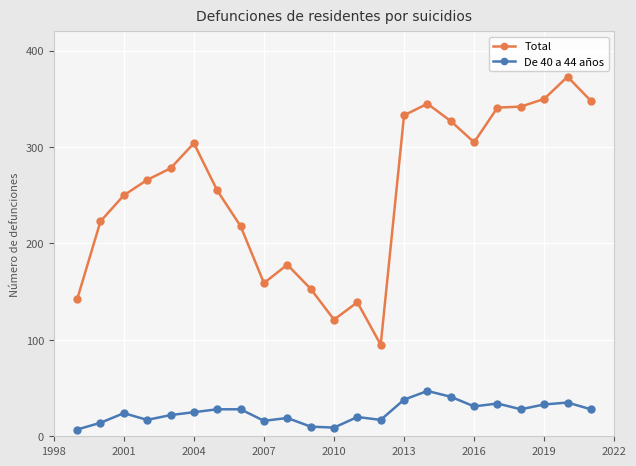

Which series has the widest spread of values?

Total